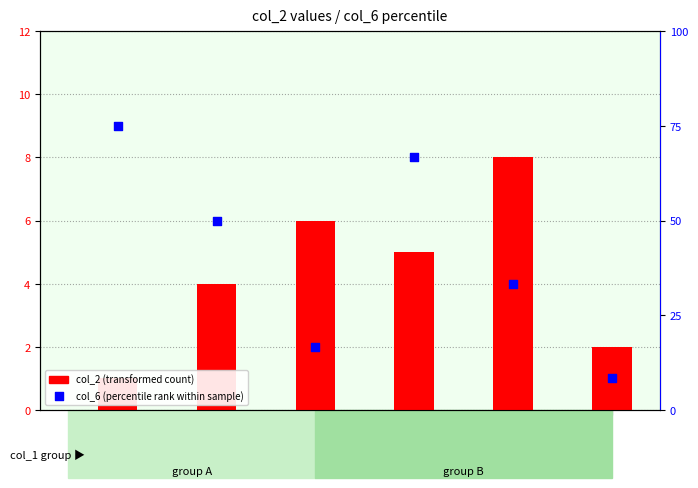

What is the total value across all series at GSM765927?

3